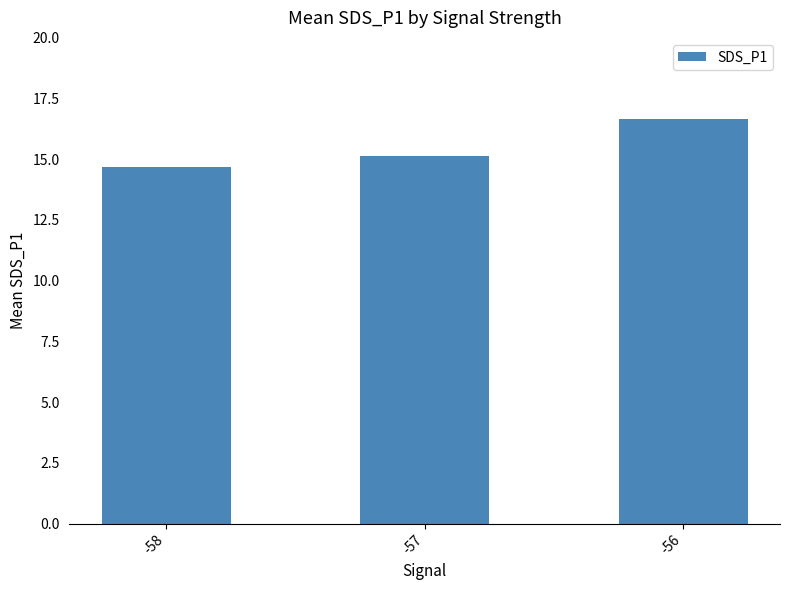

Which has a higher value, -56 or -57?

-56